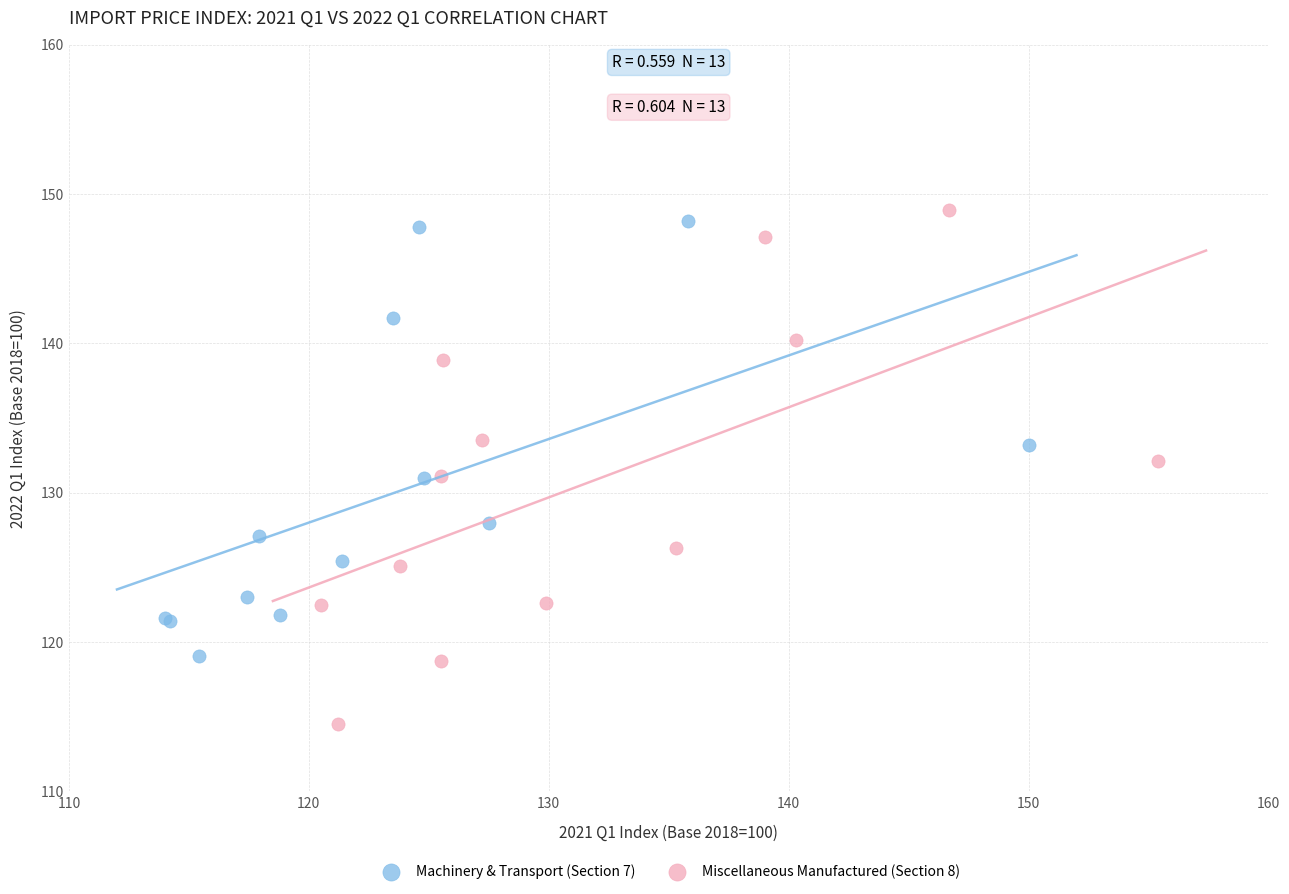

Which series has the widest spread of Y values?

Miscellaneous Manufactured (Section 8)